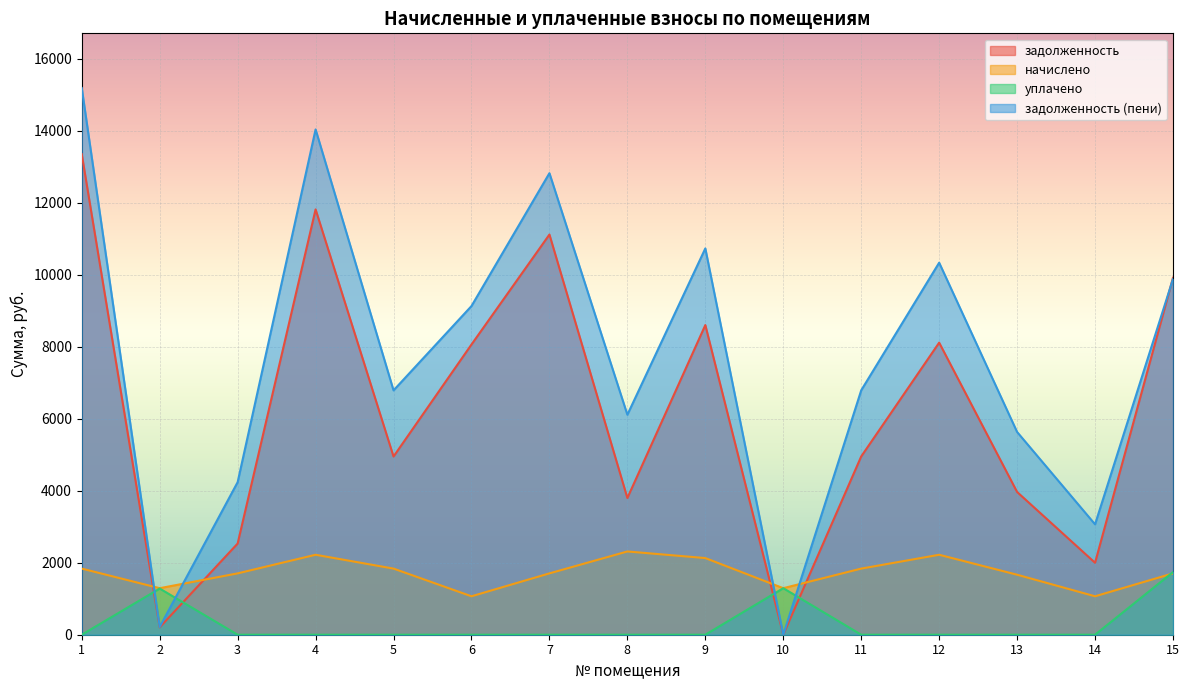

Reading right to left, transcribe all the data shown in this chart.

задолженность: 15=9918.7	14=1998.8	13=3965.2	12=8114.8	11=4953.9	10=0.0	9=8603.2	8=3798.4	7=11118.7	6=8063.5	5=4951.2	4=11817.0	3=2533.9	2=205.5	1=13352.5
начислено: 15=1704.4	14=1068.2	13=1667.0	12=2221.5	11=1837.1	10=1292.8	9=2129.6	8=2313.4	7=1704.4	6=1068.2	5=1837.1	4=2221.5	3=1704.4	2=1292.8	1=1837.1
уплачено: 15=1739.0	14=0.0	13=0.0	12=0.0	11=0.0	10=1292.8	9=0.0	8=0.0	7=0.0	6=0.0	5=0.0	4=0.0	3=0.0	2=1283.0	1=0.0
задолженность (пени): 15=9884.1	14=3067.1	13=5632.2	12=10336.3	11=6790.9	10=0.0	9=10732.8	8=6111.8	7=12823.1	6=9131.8	5=6788.3	4=14038.5	3=4238.3	2=215.2	1=15189.6